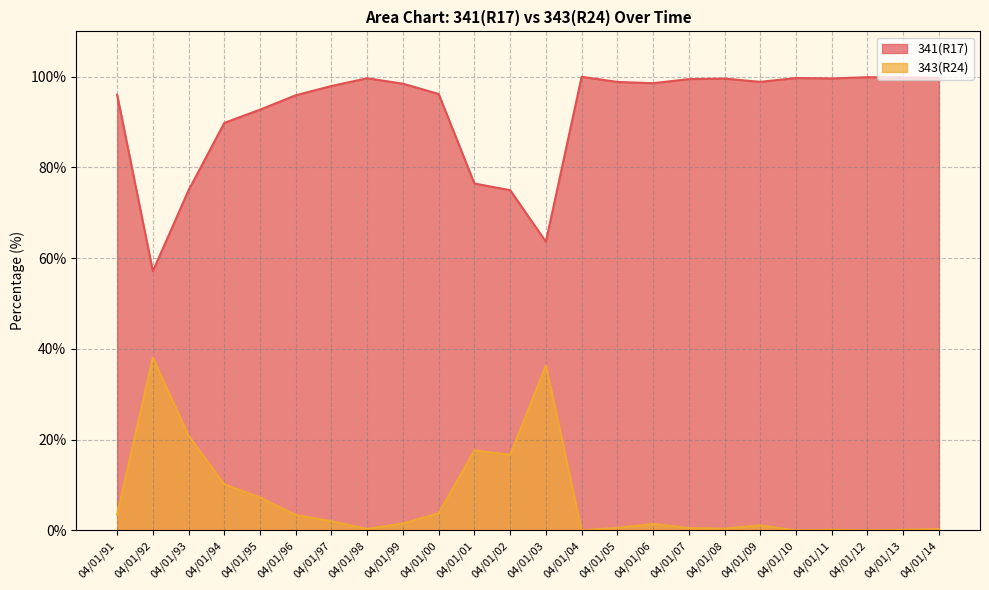

At which label does 343(R24) first exceed 1?

04/01/91